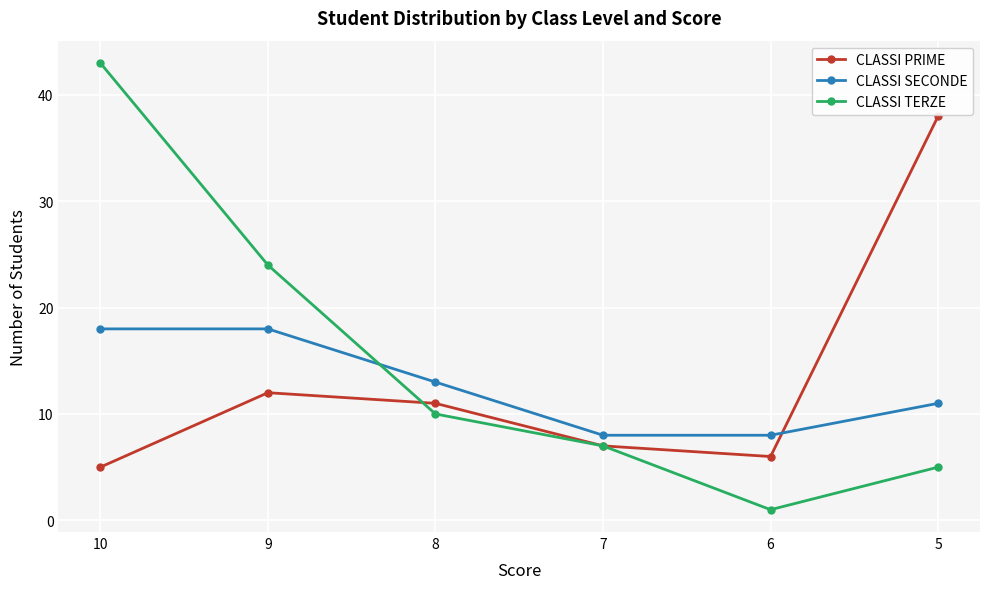

Which label corresponds to the smallest value in the chart?

6